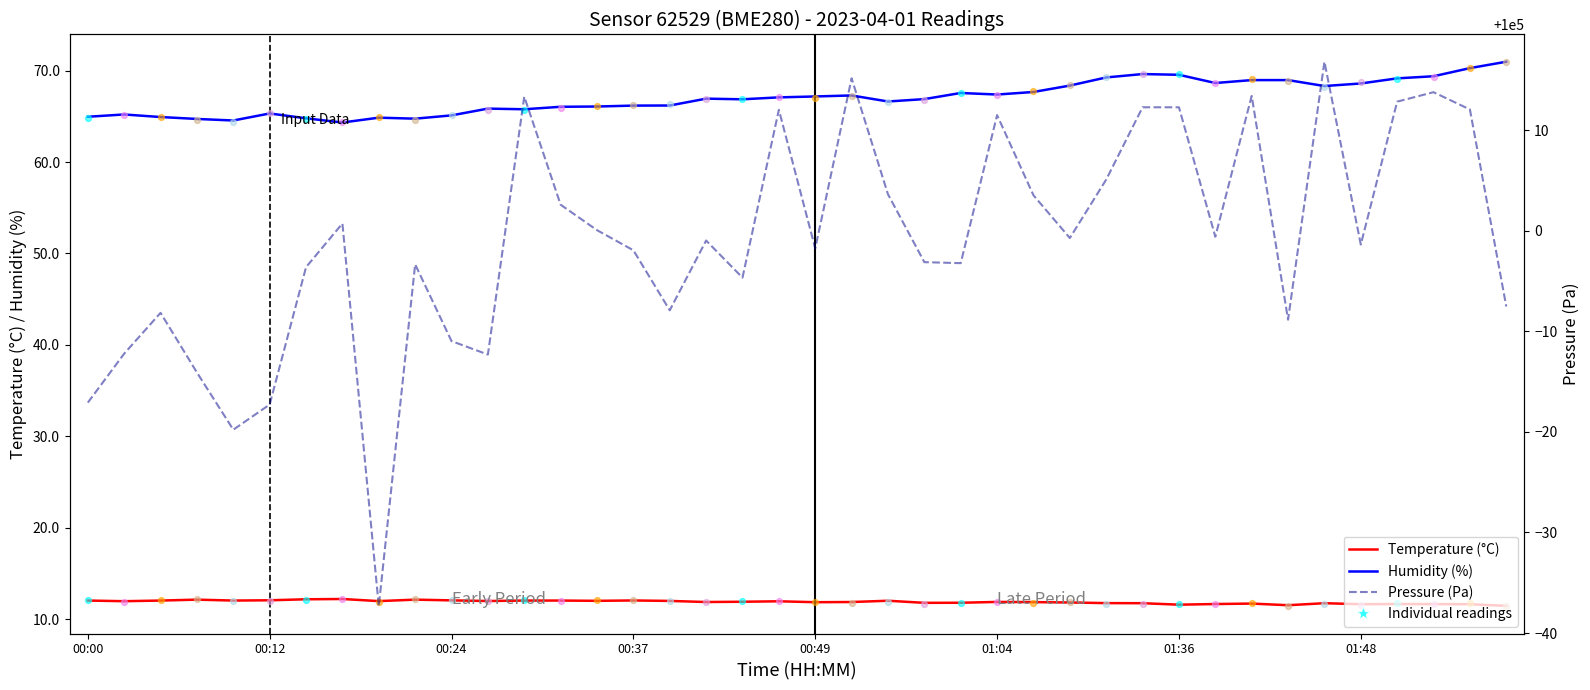

What are all the series names shown in the legend?

Temperature (°C), Humidity (%), Pressure (Pa)